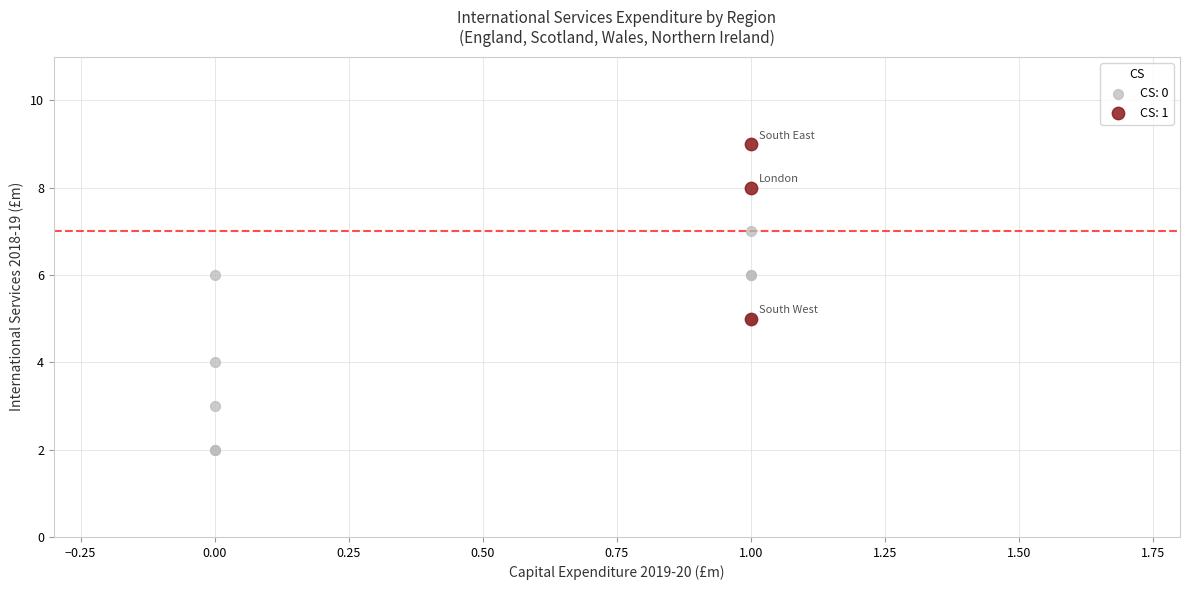

Which series reaches the minimum Y coordinate?

CS: 0